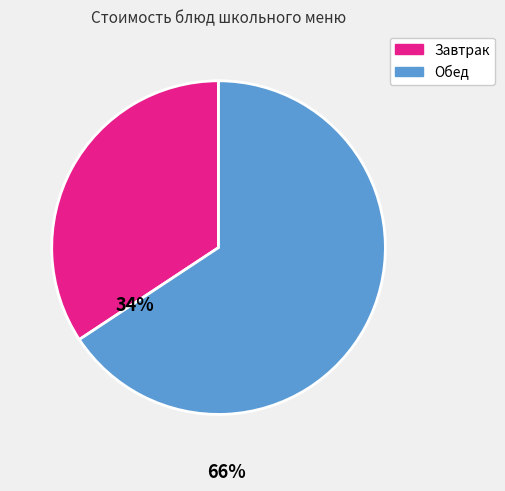

Is there a majority slice in this chart?

Yes